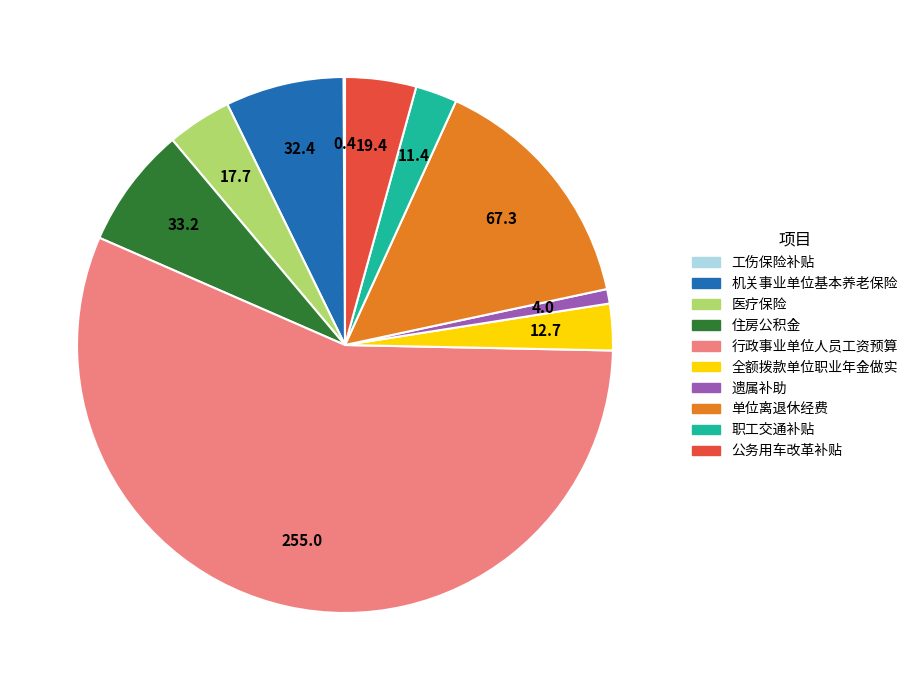

Which slice is the largest?

行政事业单位人员工资预算